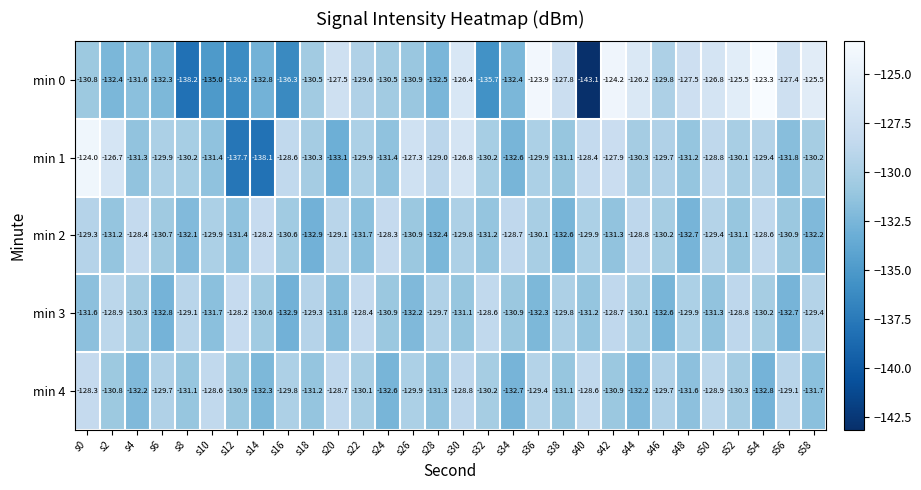

At s12, list the series in order from smallest to largest.

min 1, min 0, min 2, min 4, min 3